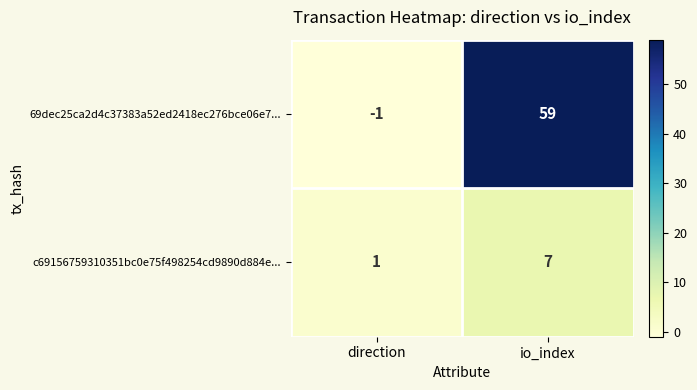

At io_index, list the series in order from largest to smallest.

69dec25ca2d4c37383a52ed2418ec276bce06e7..., c69156759310351bc0e75f498254cd9890d884e...